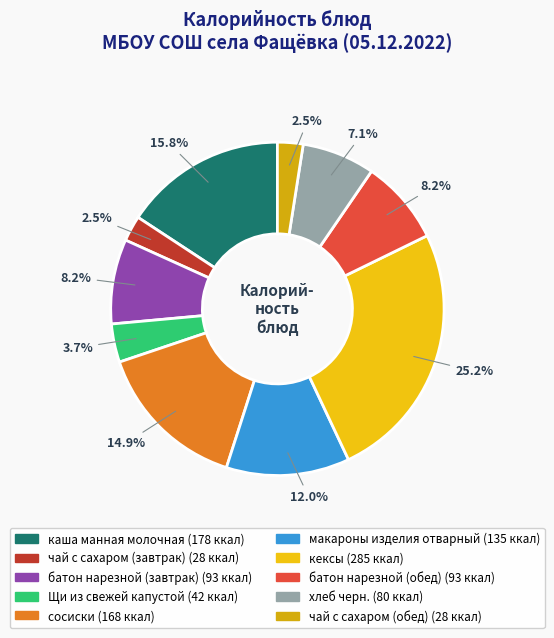

Is there any slice that represents more than half of the pie?

No